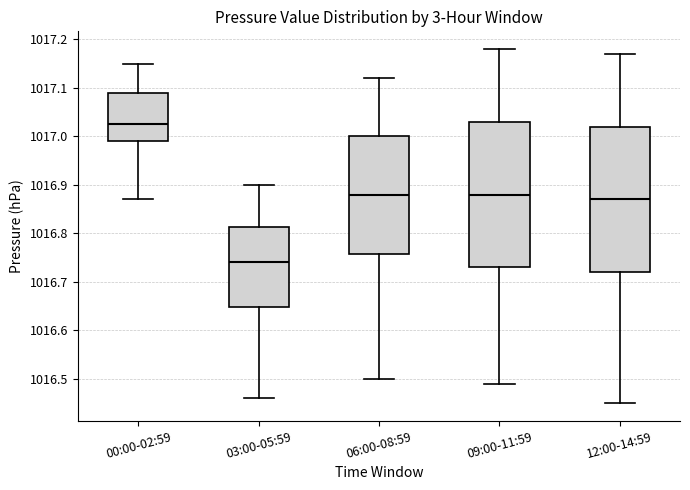

Reading left to right, read every box against the y-axis: the position of its median line, the range the box covers, and the ends of its whiskers. The values are not printed on the chart, so give them approximately, as read against the axis.

00:00-02:59: median 1017.03, box 1016.99 to 1017.09, whiskers 1016.87 to 1017.15
03:00-05:59: median 1016.74, box 1016.65 to 1016.81, whiskers 1016.46 to 1016.90
06:00-08:59: median 1016.88, box 1016.76 to 1017.00, whiskers 1016.50 to 1017.12
09:00-11:59: median 1016.88, box 1016.73 to 1017.03, whiskers 1016.49 to 1017.18
12:00-14:59: median 1016.87, box 1016.72 to 1017.02, whiskers 1016.45 to 1017.17